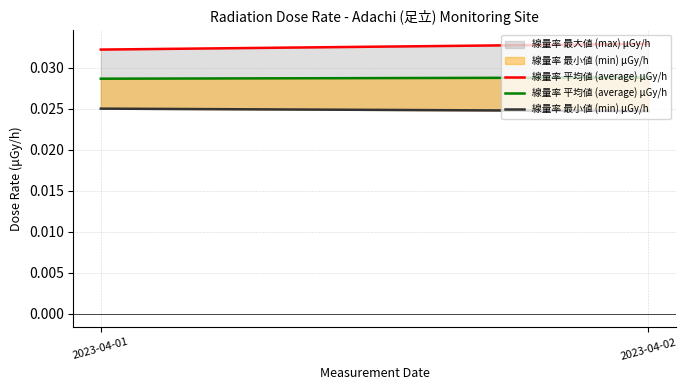

What is the total value across all series at 2023-04-01?

0.1